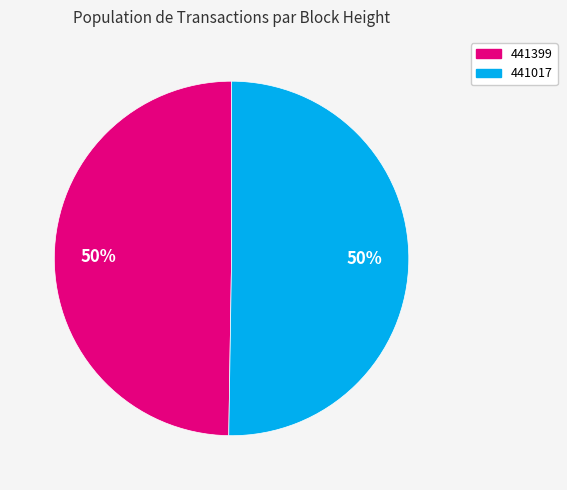

Do 441017 and 441399 together represent more than half of the pie?

Yes